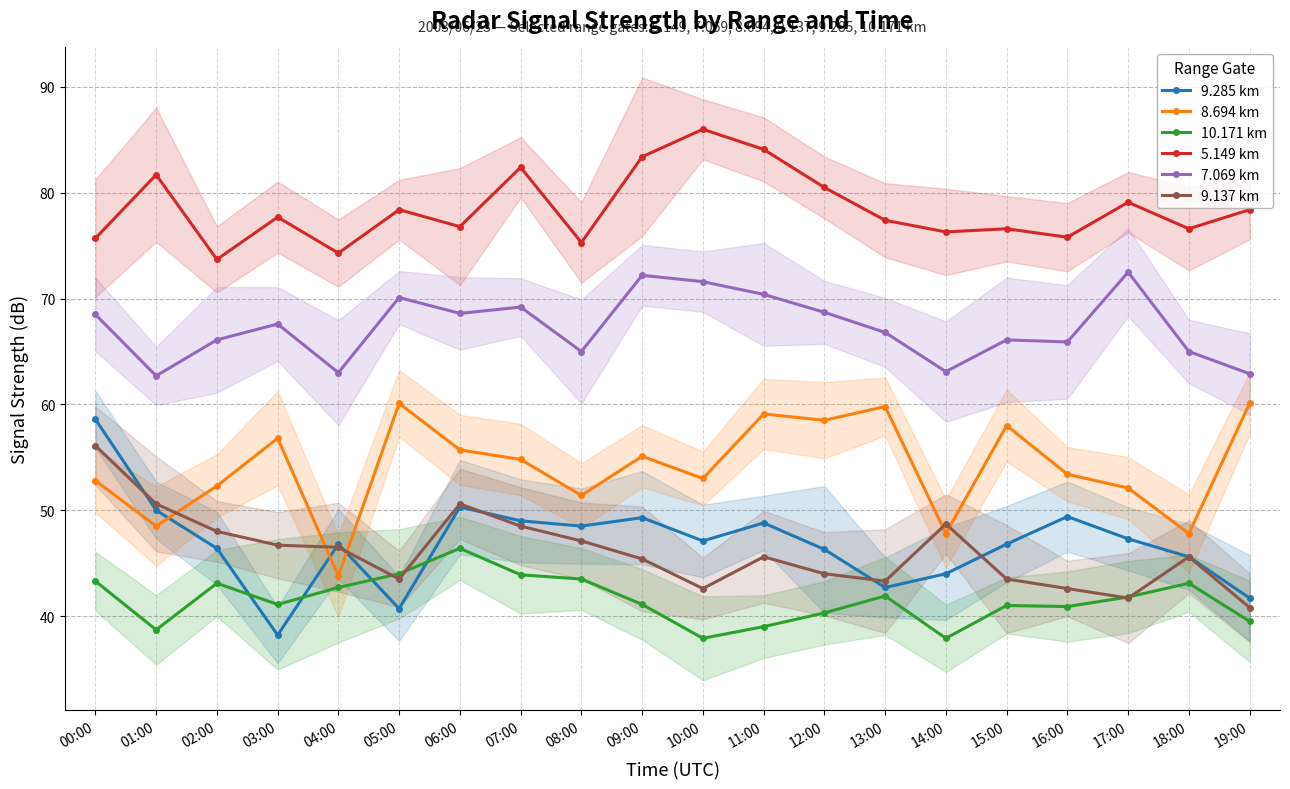

Which series changed the most between 02:00 and 14:00?

10.171 km